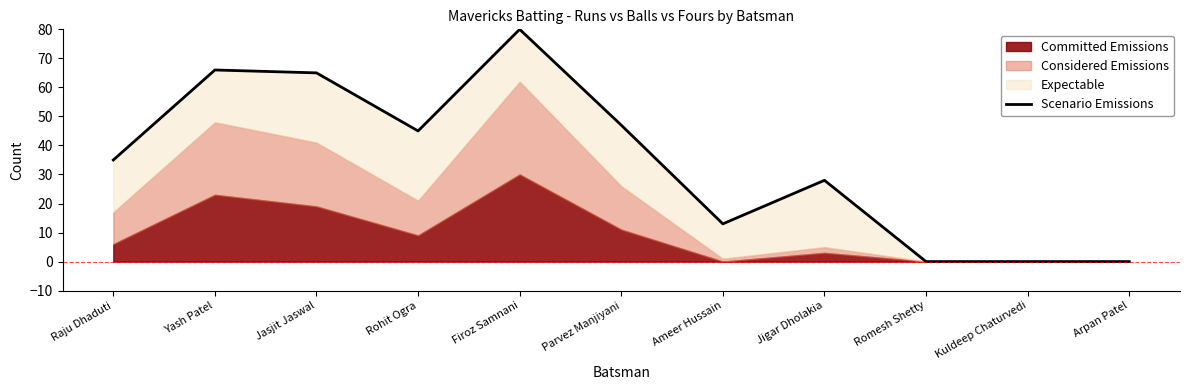

Reading right to left, transcribe all the data shown in this chart.

0	0	0	28	13	47	80	45	65	66	35